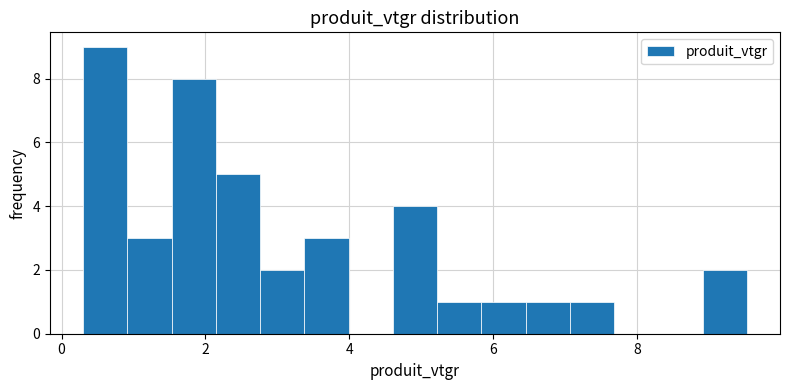

Around what value on the x-axis is the tallest bar? Give the approximate position of its centre, as read against the axis.

0.6